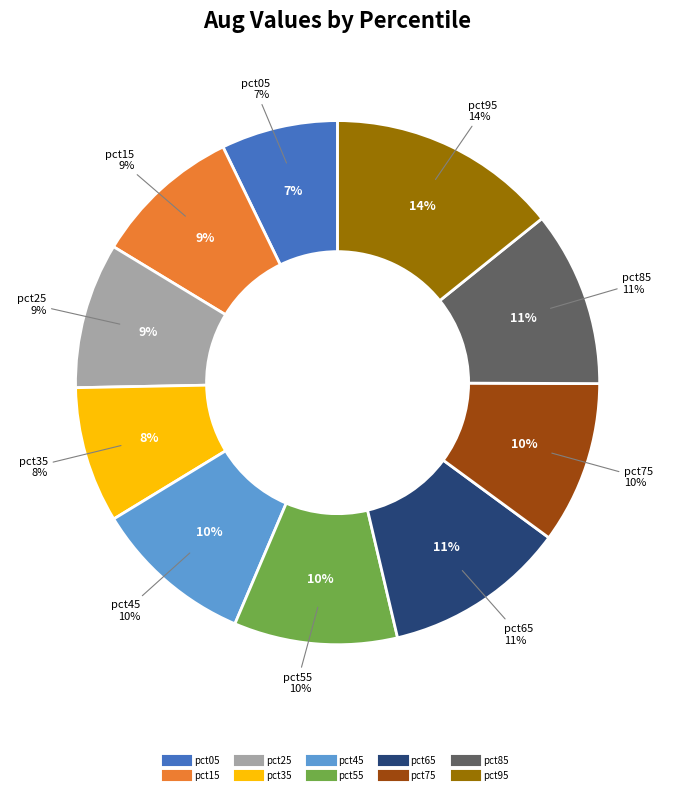

True or false: pct45 accounts for 10% of the total.

True